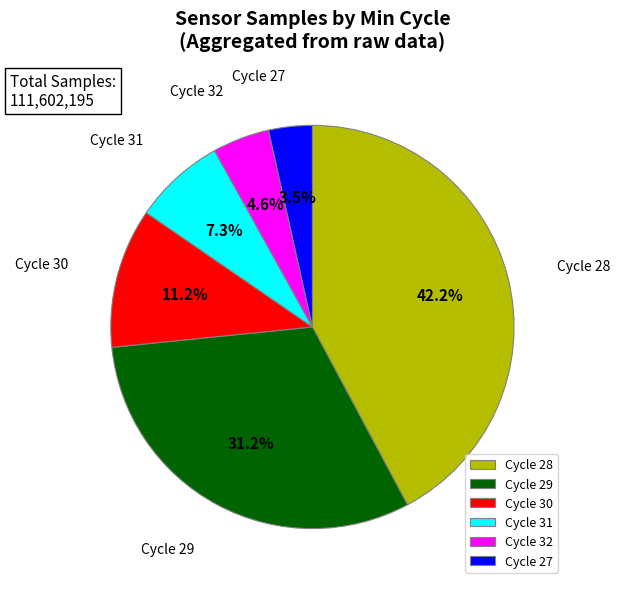

Combined, do Cycle 29 and Cycle 27 account for over 50%?

No